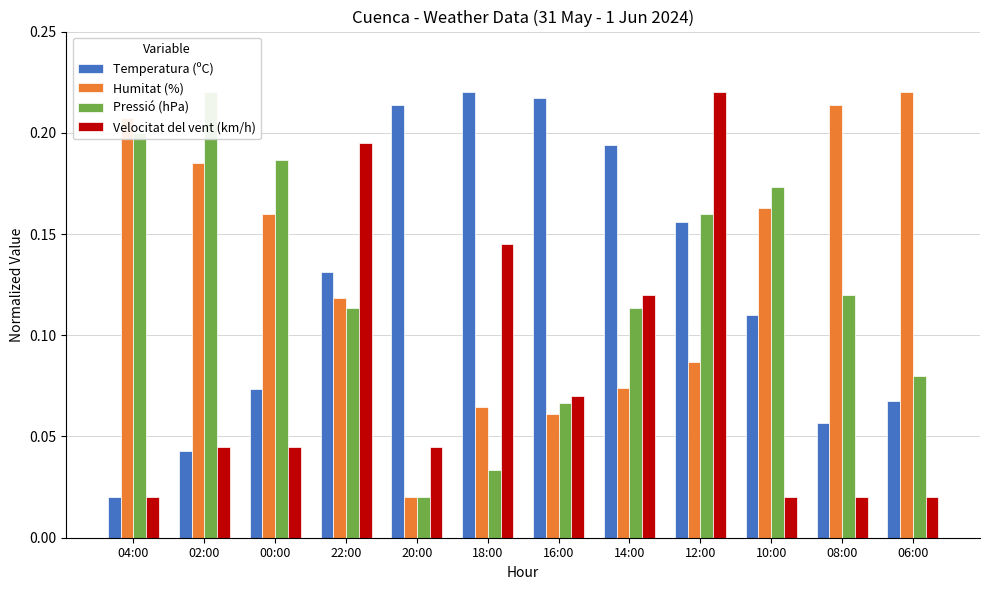

Rank the series at 04:00 from lowest to highest value.

Temperatura (ºC), Velocitat del vent (km/h), Pressió (hPa), Humitat (%)